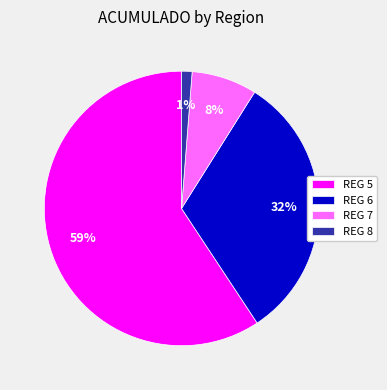

To the nearest percent, what is the difference between the largest and smallest slice percentages?

58%